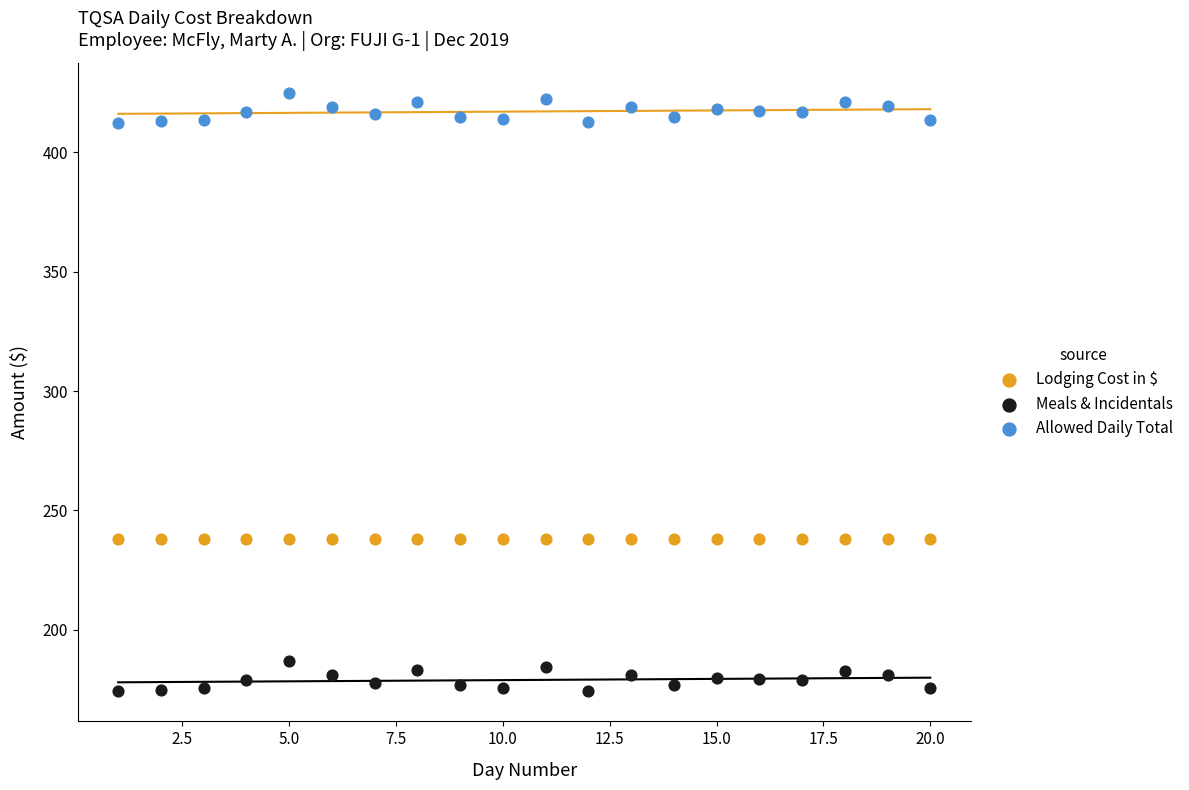

Which series reaches the maximum Y coordinate?

Allowed Daily Total